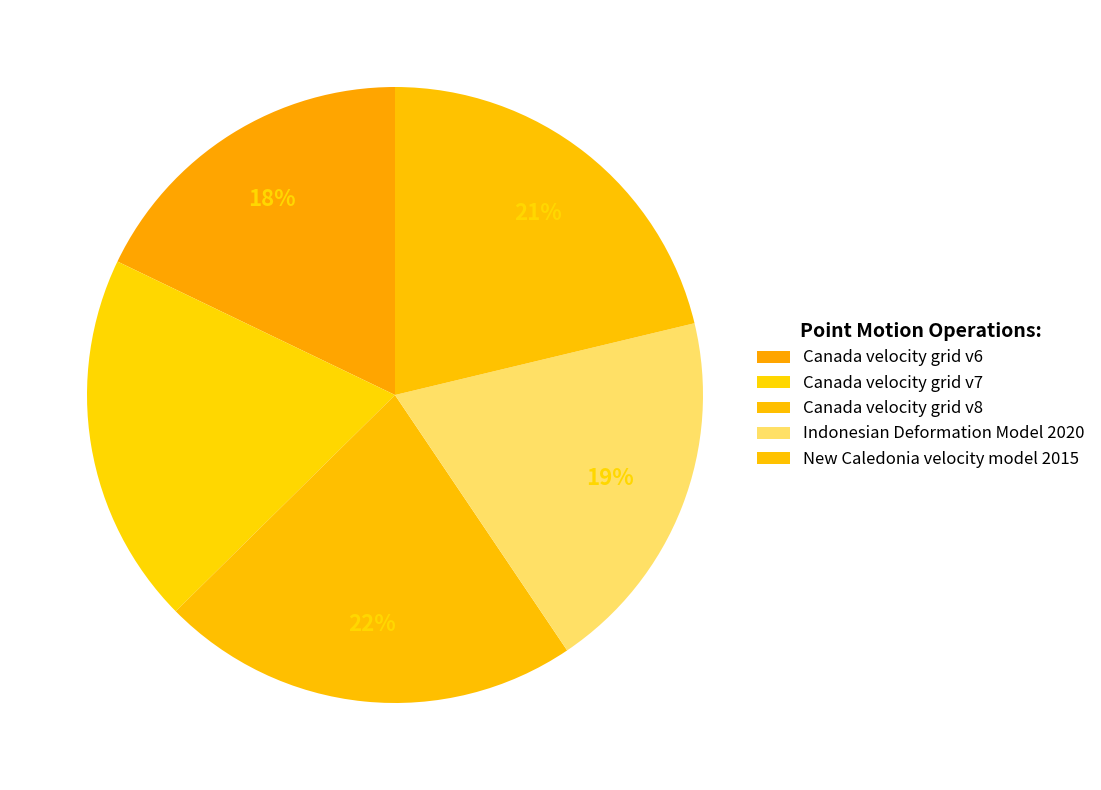

Count the number of slices in the pie.

5